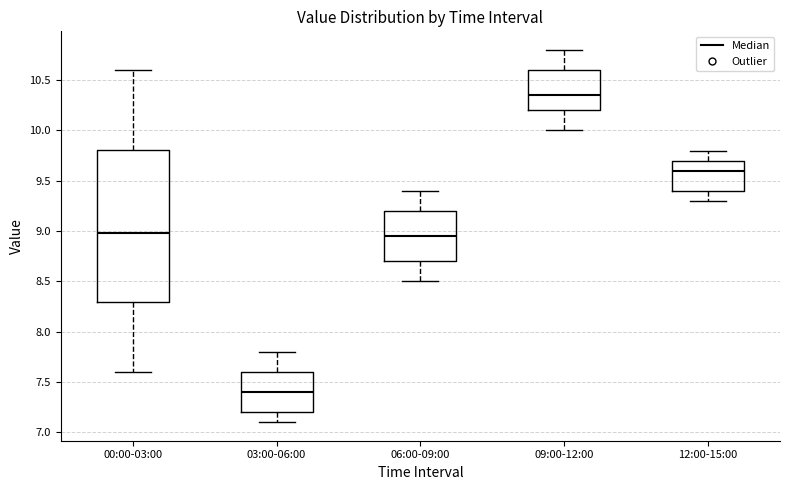

Reading left to right, transcribe this box plot: for each box, give where its median line is, the range the box spans, and where its two whiskers end, as read against the y-axis. The values are not printed on the chart, so give them approximately, as read against the axis.

00:00-03:00: median 9.00, box 8.30 to 9.80, whiskers 7.60 to 10.60
03:00-06:00: median 7.40, box 7.20 to 7.60, whiskers 7.10 to 7.80
06:00-09:00: median 8.95, box 8.70 to 9.20, whiskers 8.50 to 9.40
09:00-12:00: median 10.35, box 10.20 to 10.60, whiskers 10.00 to 10.80
12:00-15:00: median 9.60, box 9.40 to 9.70, whiskers 9.30 to 9.80